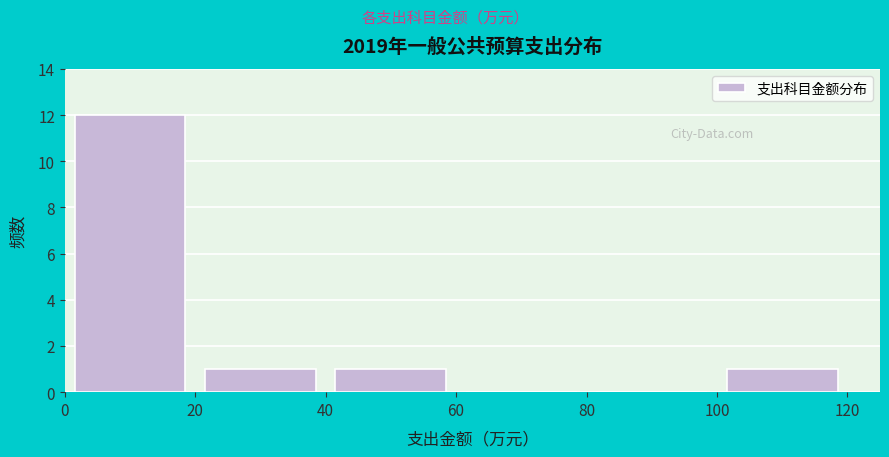

Reading left to right, list every bar in this chart as the range it spans on the x-axis followed by its height. The values are not printed on the chart, so give them approximately, as read against the axis.

0 to 20: 12
20 to 40: 1
40 to 60: 1
60 to 80: 0
80 to 100: 0
100 to 120: 1